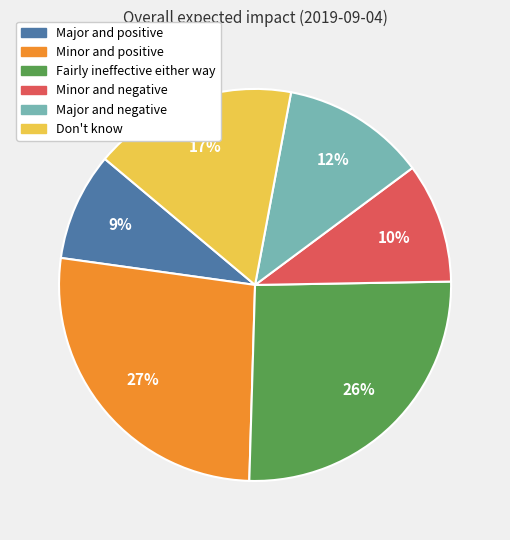

To the nearest percent, what percentage of the pie is Major and positive?

9%